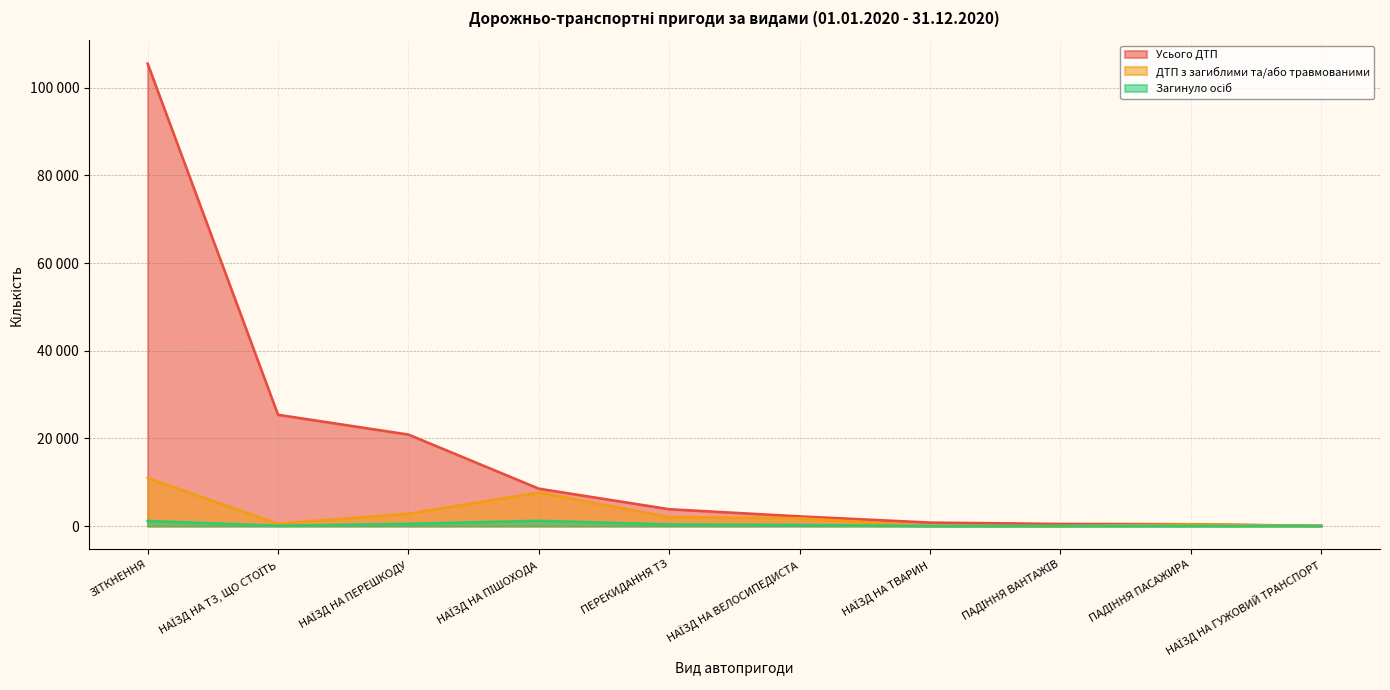

Is the value of ДТП з загиблими та/або травмованими at НАЇЗД НА ВЕЛОСИПЕДИСТА greater than the value of Загинуло осіб at НАЇЗД НА ПЕРЕШКОДУ?

Yes